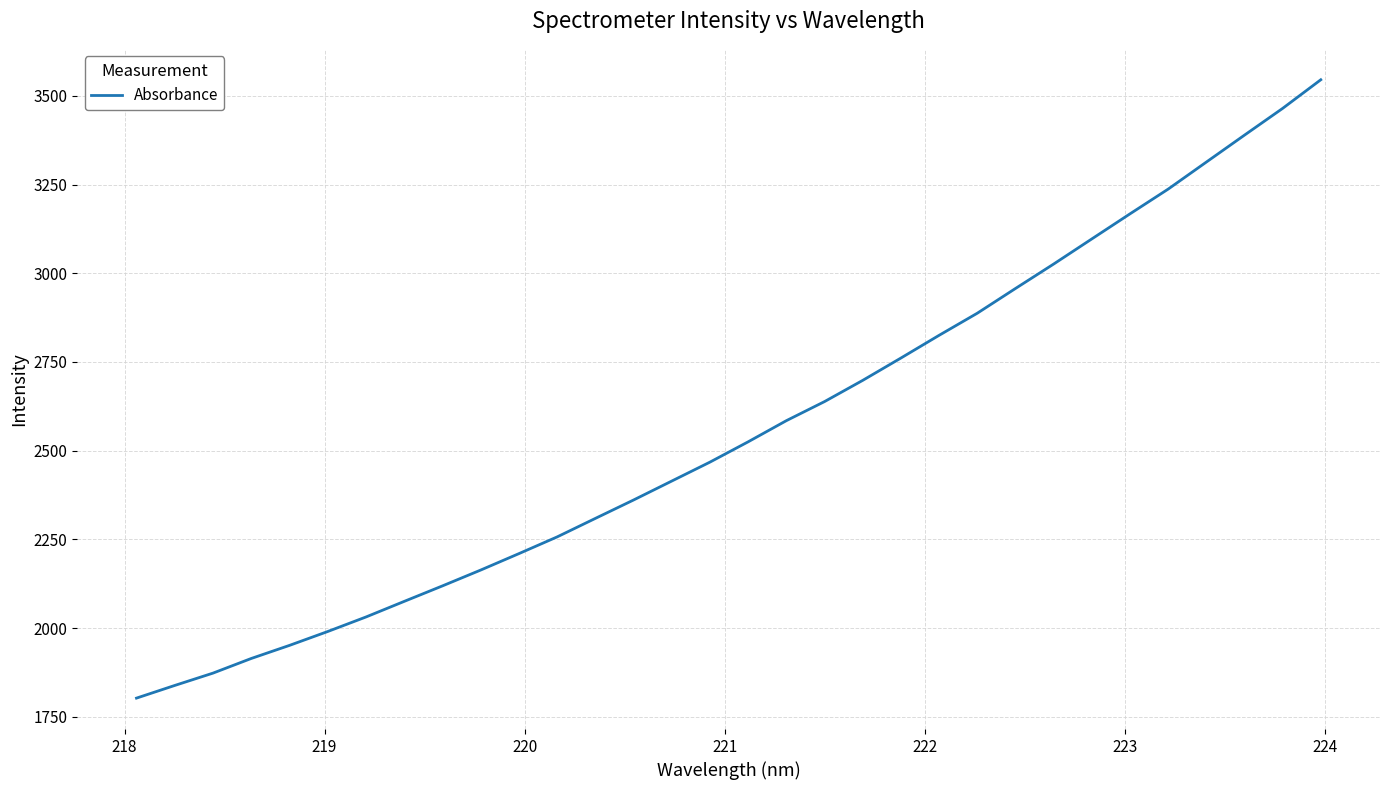

What is the difference between the maximum and minimum values?

1743.4